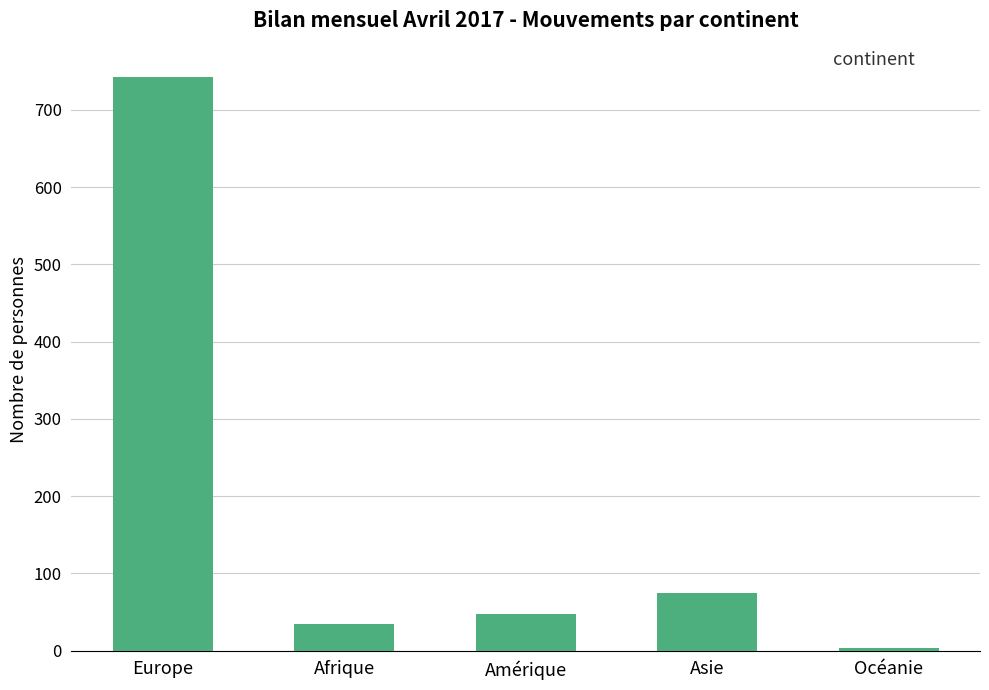

What is the label of the 5th bar from the left?

Océanie